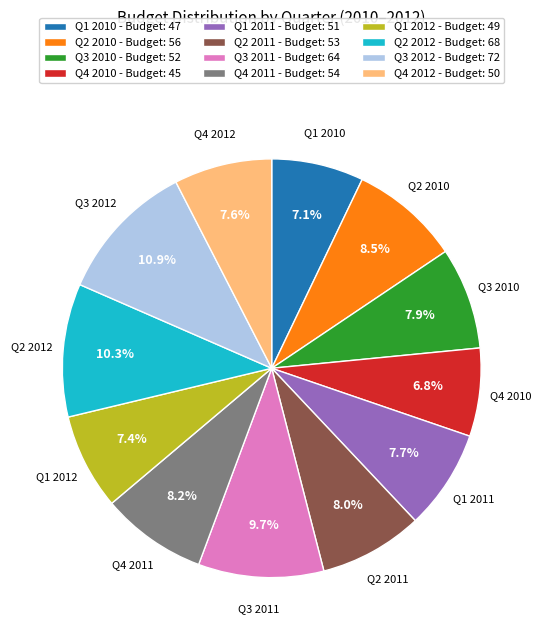

Does Q4 2011 - Budget: 54 represent more than half of the total?

No